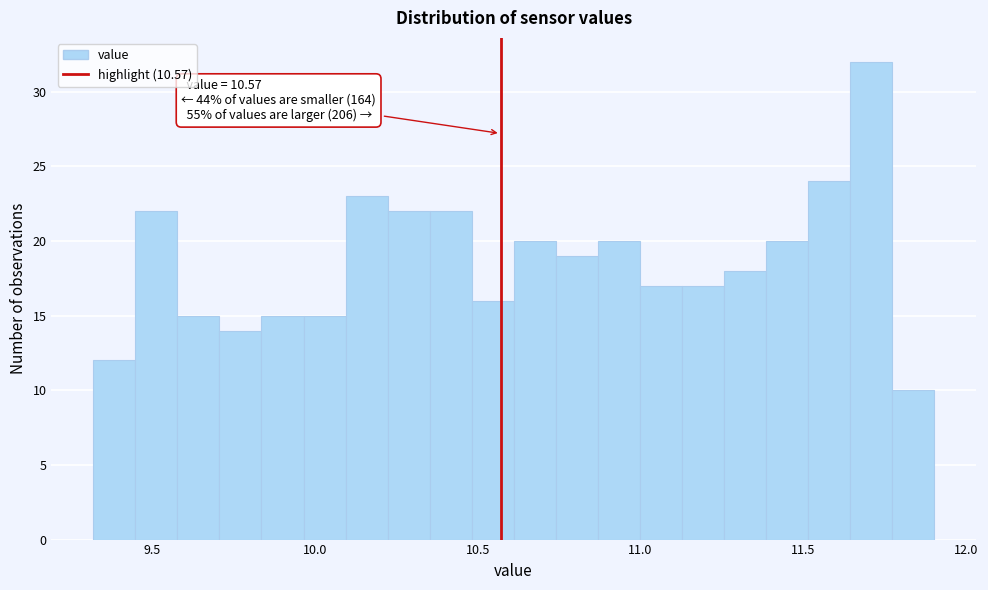

Around what value on the x-axis is the tallest bar? Give the approximate position of its centre, as read against the axis.

11.70